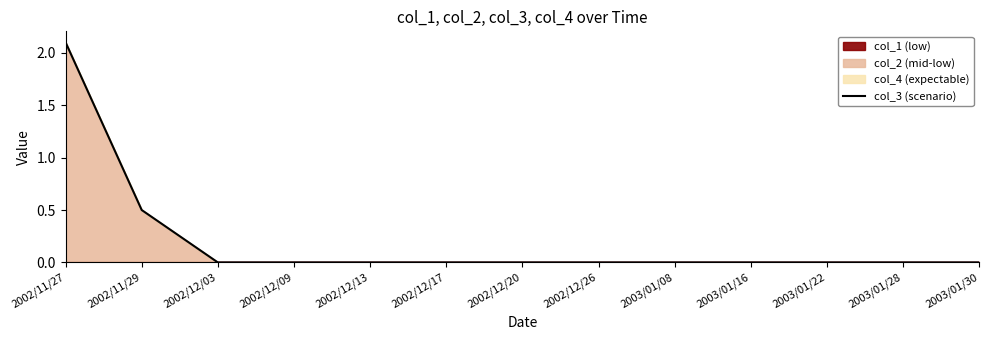

What is the greatest value displayed?

2.1